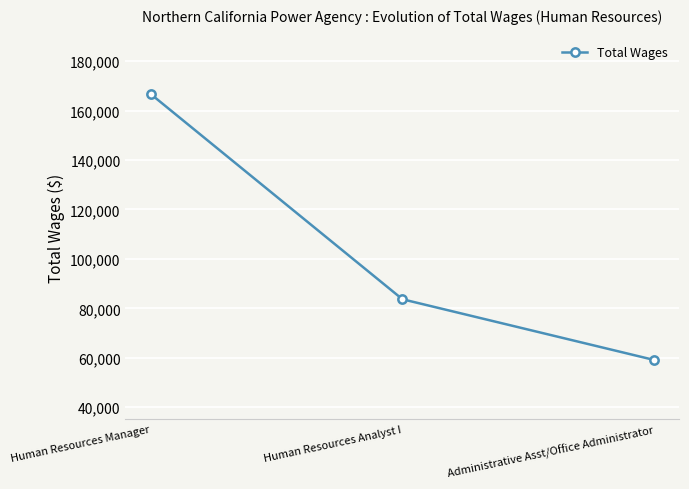

List the labels in order of value, smallest first.

Administrative Asst/Office Administrator, Human Resources Analyst I, Human Resources Manager